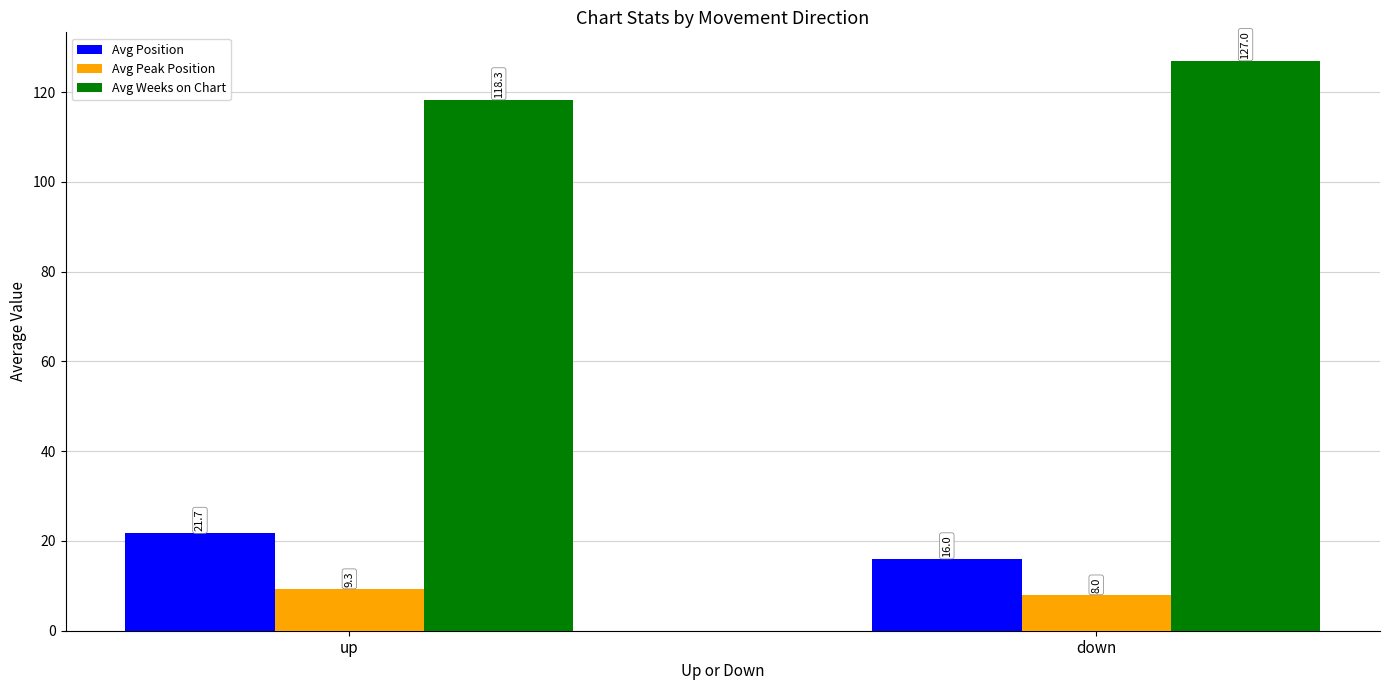

How many data points in Avg Weeks on Chart are less than 127?

1